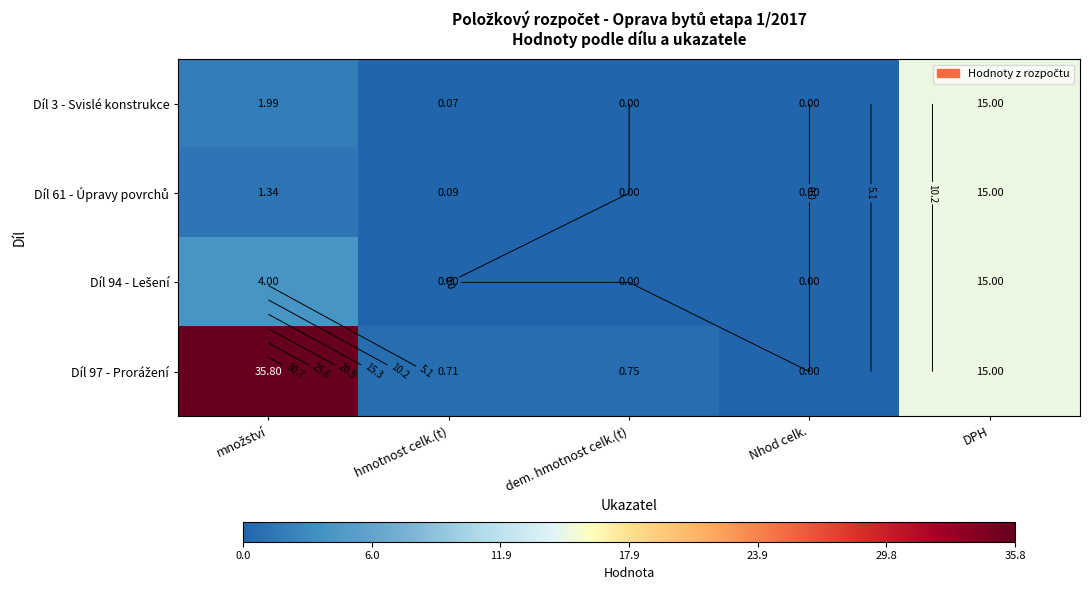

Which series changed the most between hmotnost celk.(t) and DPH?

Díl 94 - Lešení